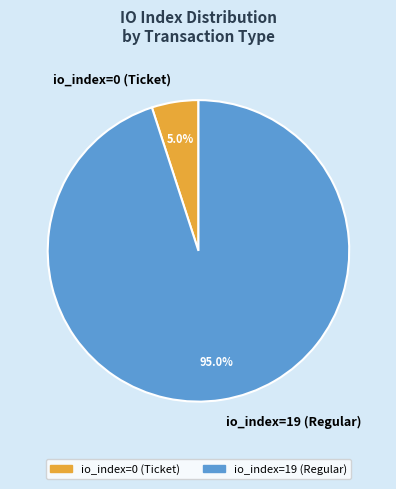

How many slices are in this pie chart?

2